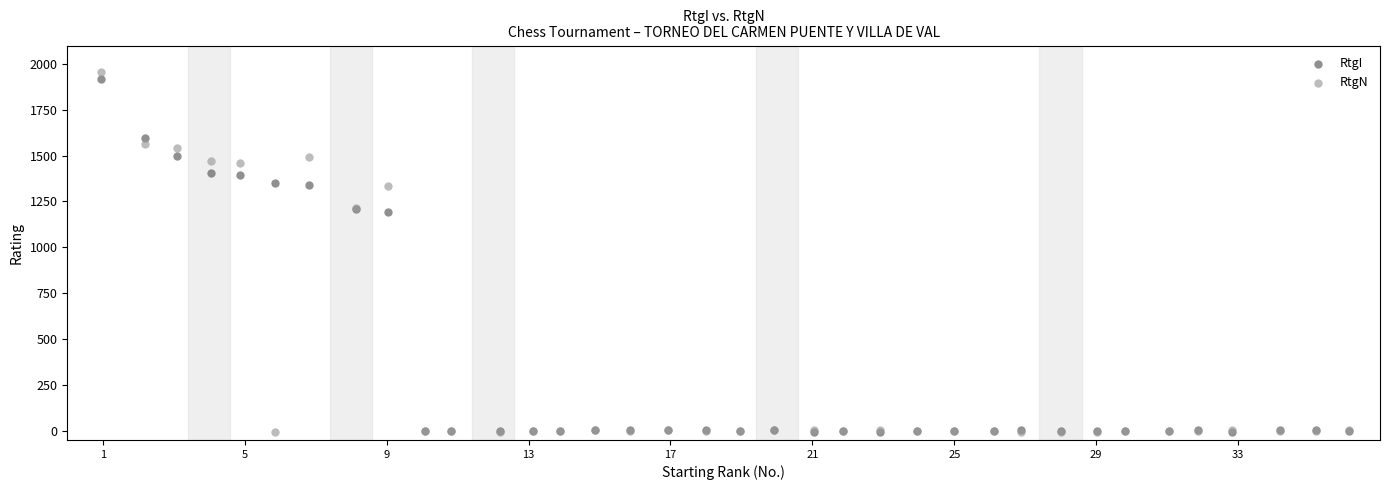

Which series contains the highest Y value?

RtgN